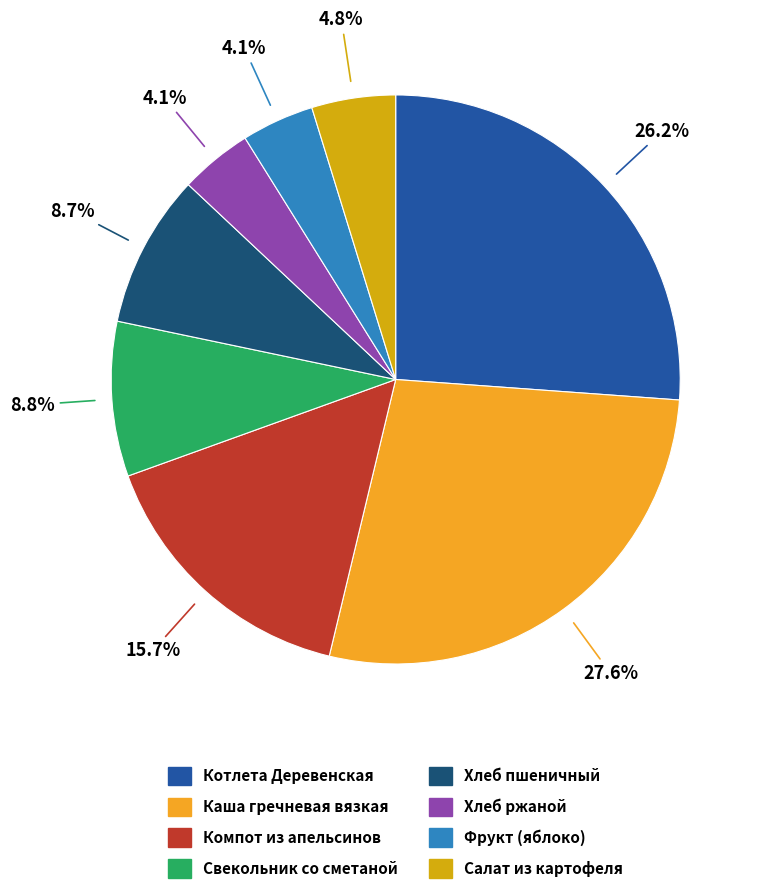

Does any single category account for the majority?

No